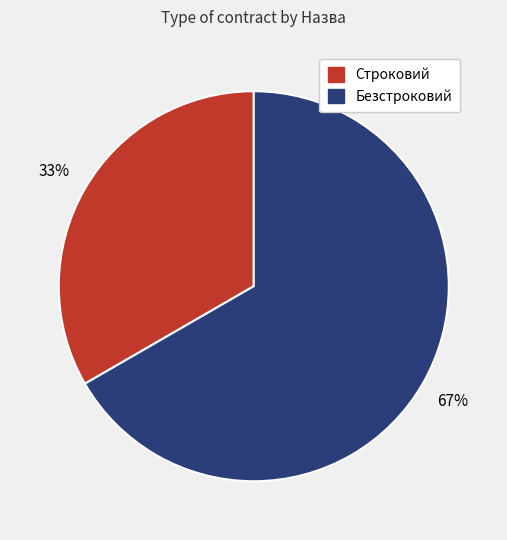

Is it true that Безстроковий is 67% of the pie?

True